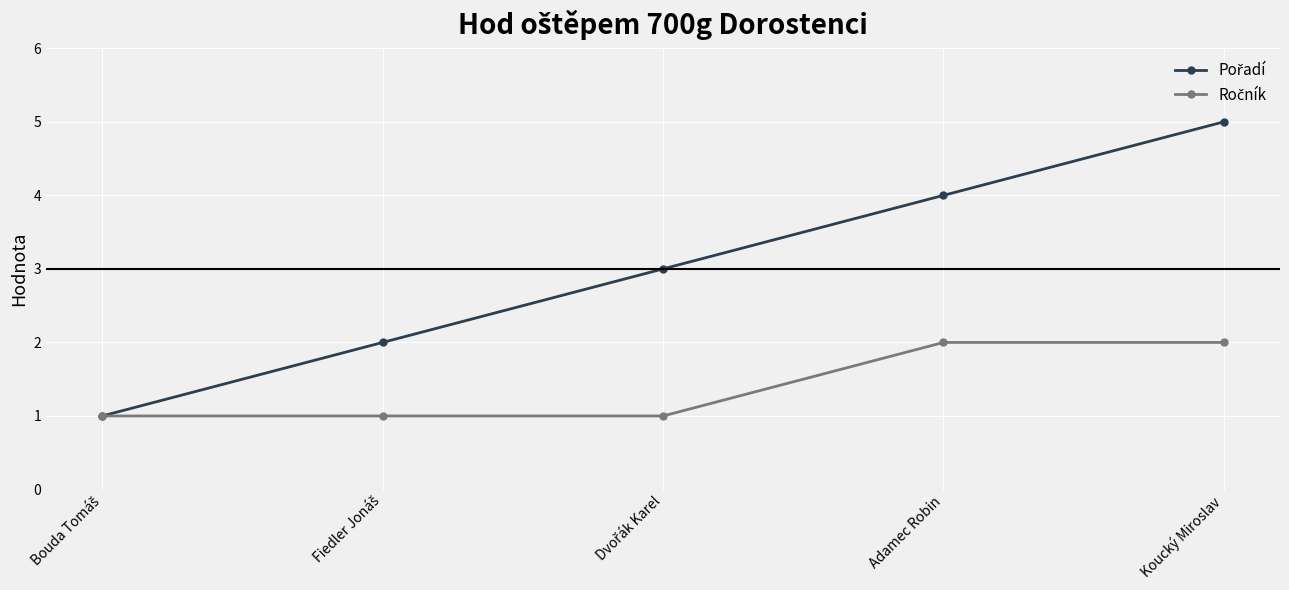

What is the total value across all series at Koucký Miroslav?

7